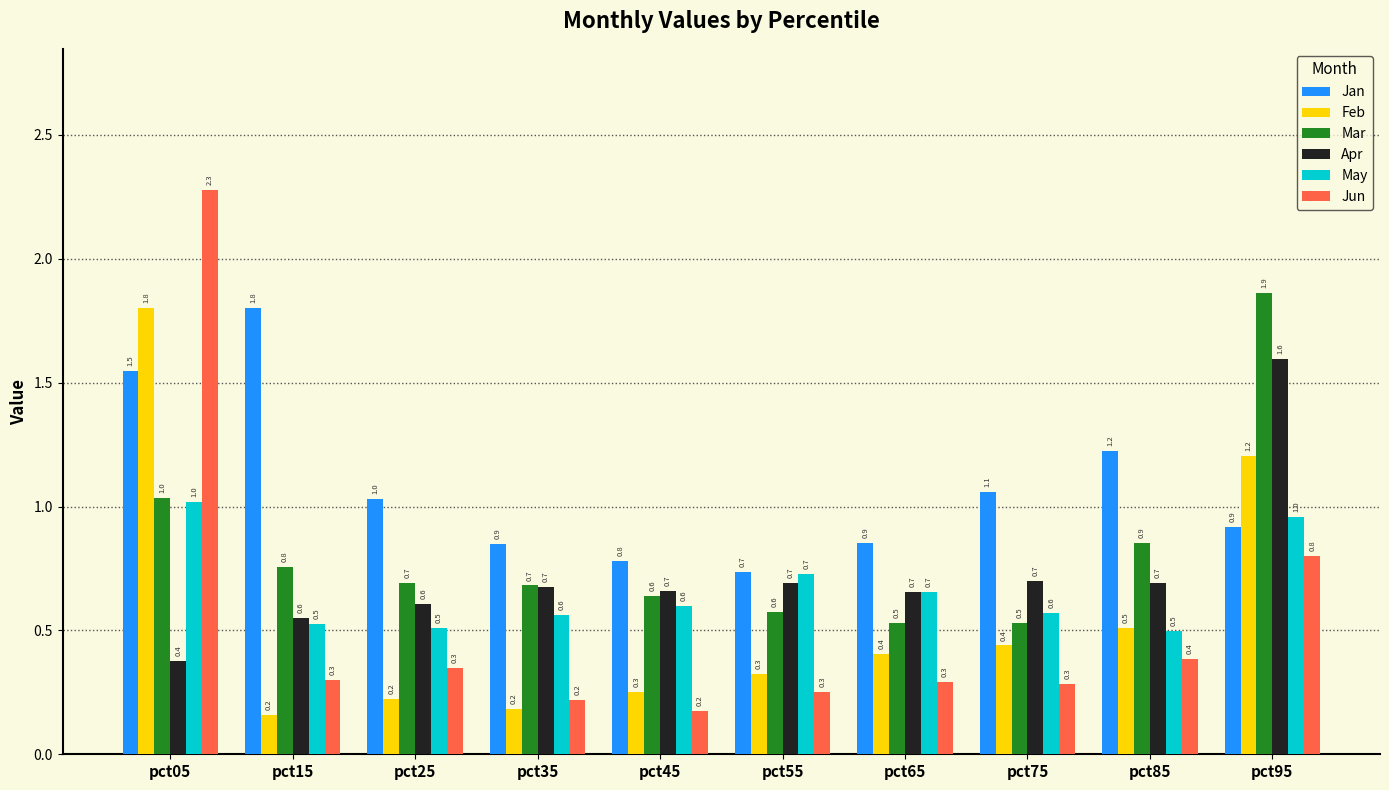

What is the highest value of the Jan series?

1.8